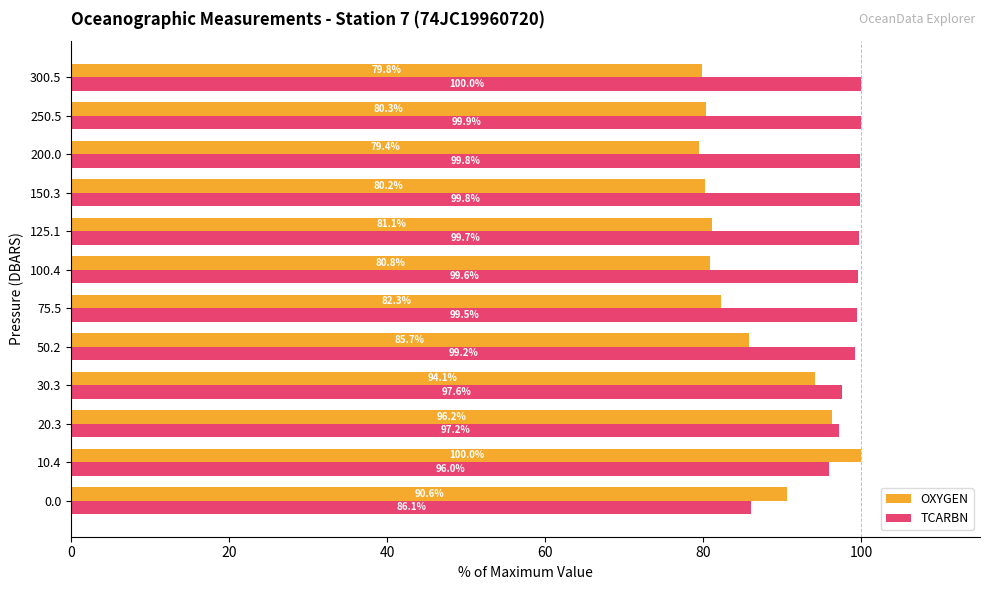

What is the difference between the highest and lowest values at 10.4?

4.0